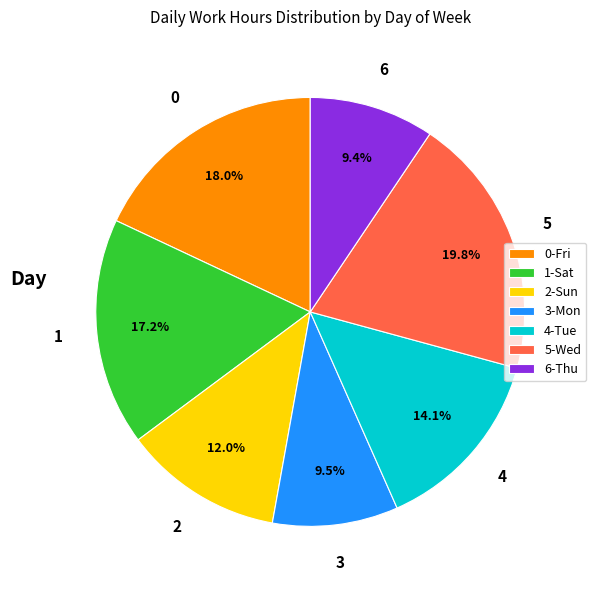

Combined, what portion of the pie is 0-Fri and 4-Tue?

32.1%